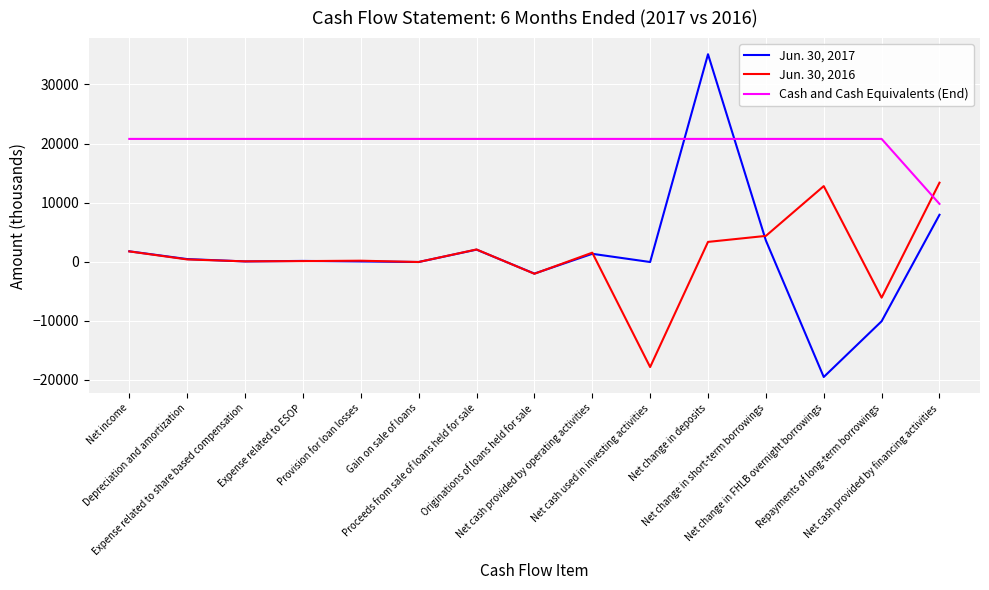

Which series has the widest spread of values?

Jun. 30, 2017